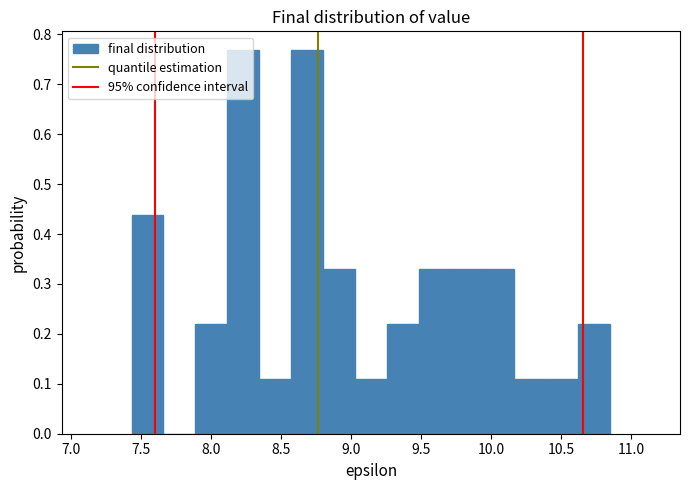

Reading left to right, transcribe this chart: for each bar, give the range it covers on the x-axis and its height. Neither the bar edges nor the heights are printed on the chart, so give them approximately, as read against the axes.

7.45 to 7.65: 0.44
7.65 to 7.90: 0
7.90 to 8.10: 0.22
8.10 to 8.35: 0.77
8.35 to 8.55: 0.11
8.55 to 8.80: 0.77
8.80 to 9.05: 0.33
9.05 to 9.25: 0.11
9.25 to 9.50: 0.22
9.50 to 9.70: 0.33
9.70 to 9.95: 0.33
9.95 to 10.15: 0.33
10.15 to 10.40: 0.11
10.40 to 10.60: 0.11
10.60 to 10.85: 0.22